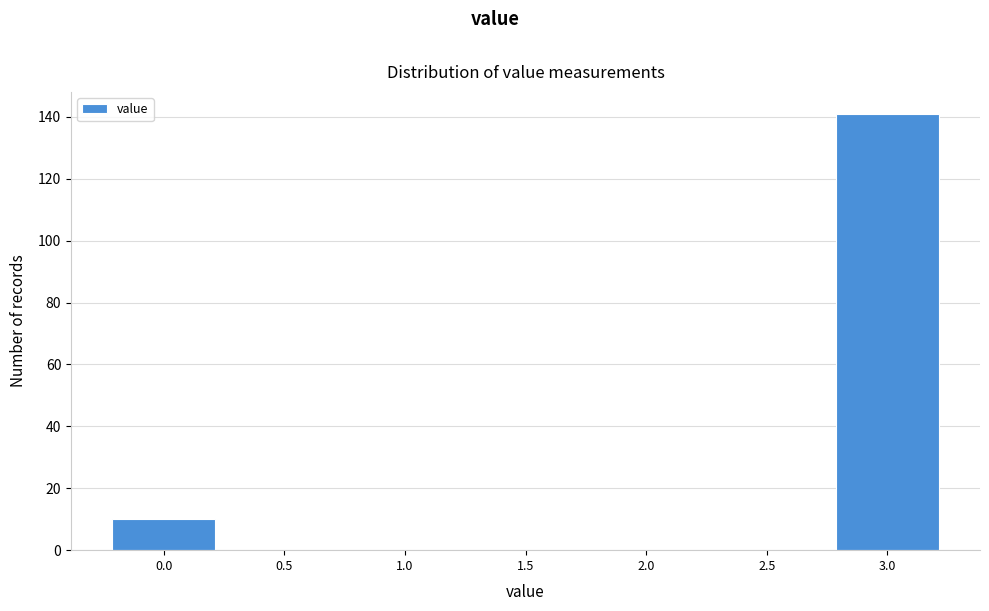

Reading right to left, transcribe all the data shown in this chart.

3.0=141	2.5=0	2.0=0	1.5=0	1.0=0	0.5=0	0.0=10